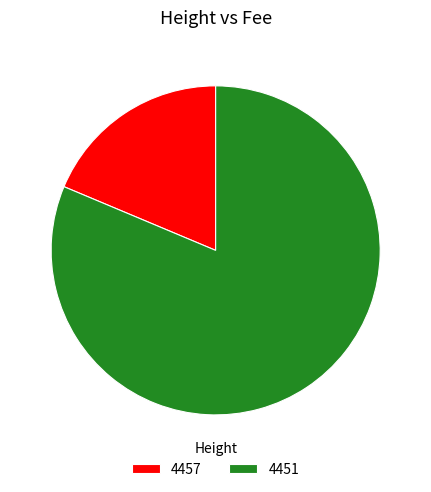

Do 4451 and 4457 together represent more than half of the pie?

Yes